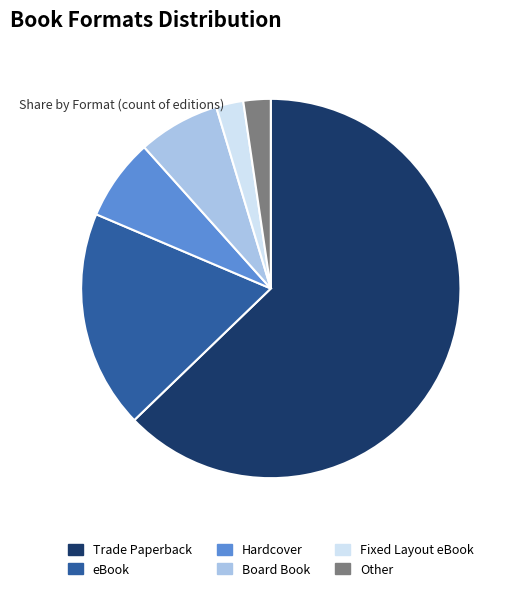

How many segments does this pie chart have?

6